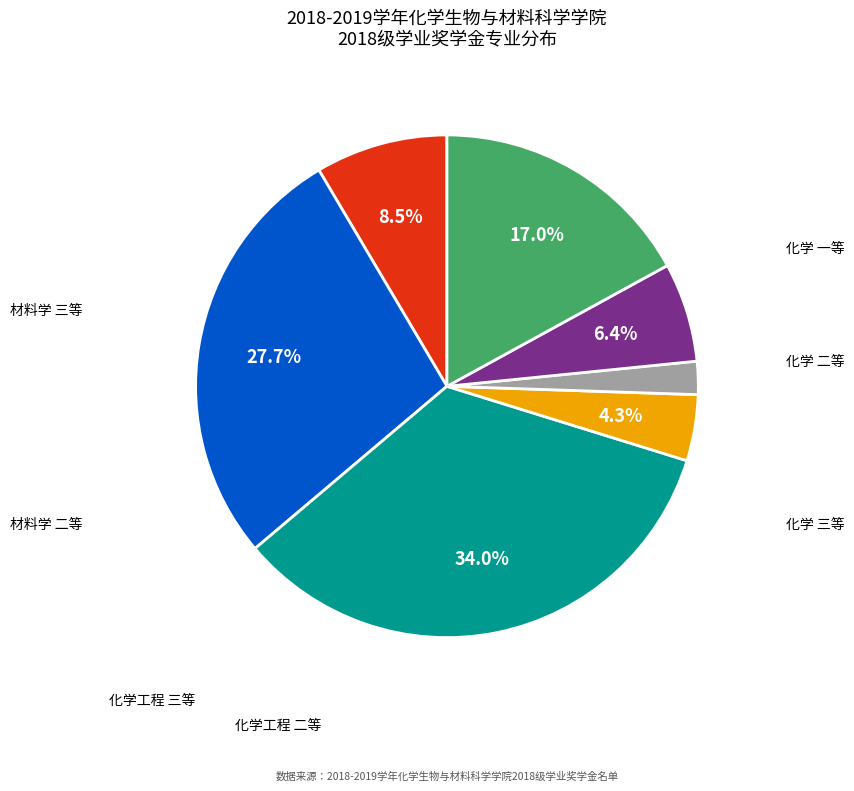

To the nearest percent, what is the difference between the 材料学 三等 and 化学工程 二等 slice percentages?

13%